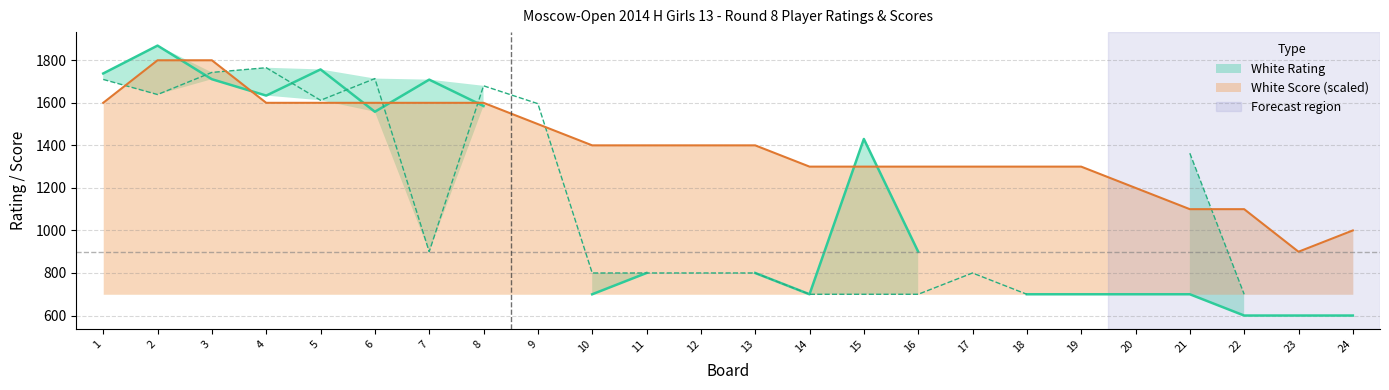

What is the maximum value shown in the chart?

1869.0